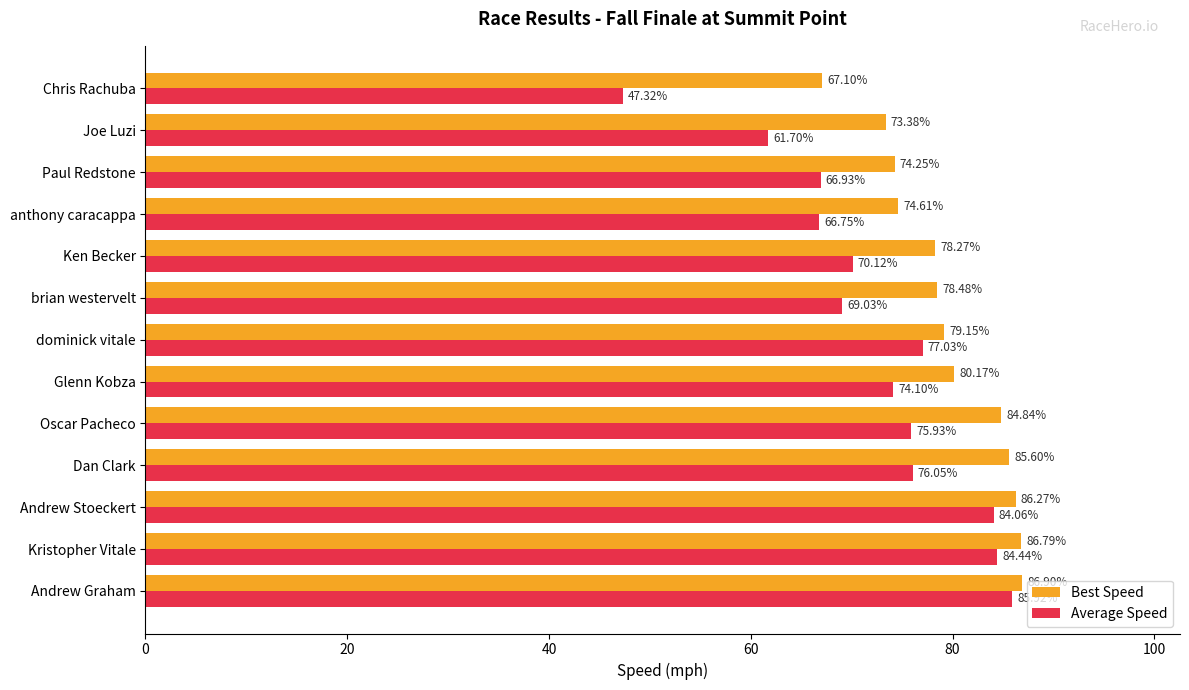

What is the difference between the maximum and minimum values in the Best Speed series?

19.8